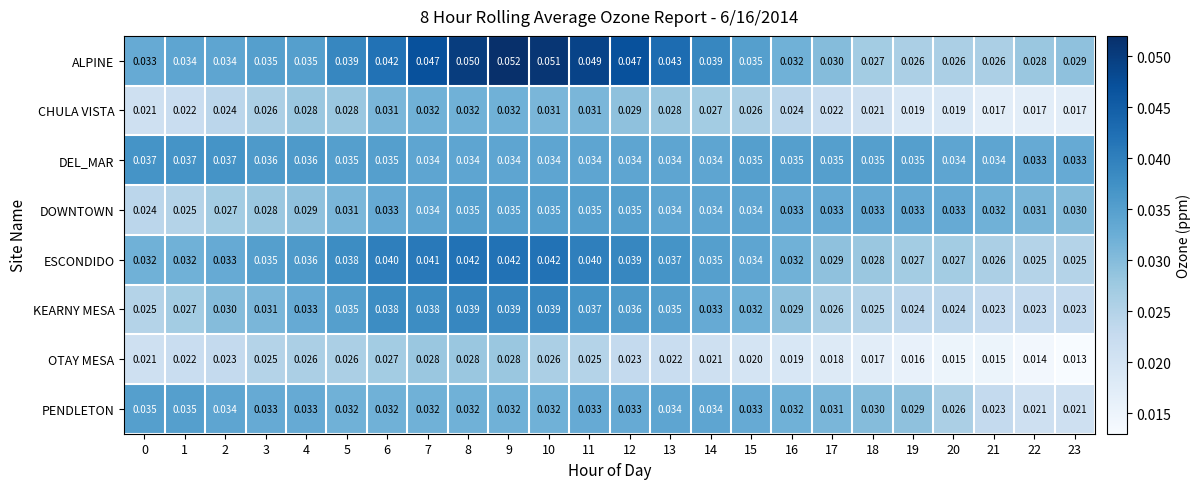

Which series has the widest spread of values?

ALPINE